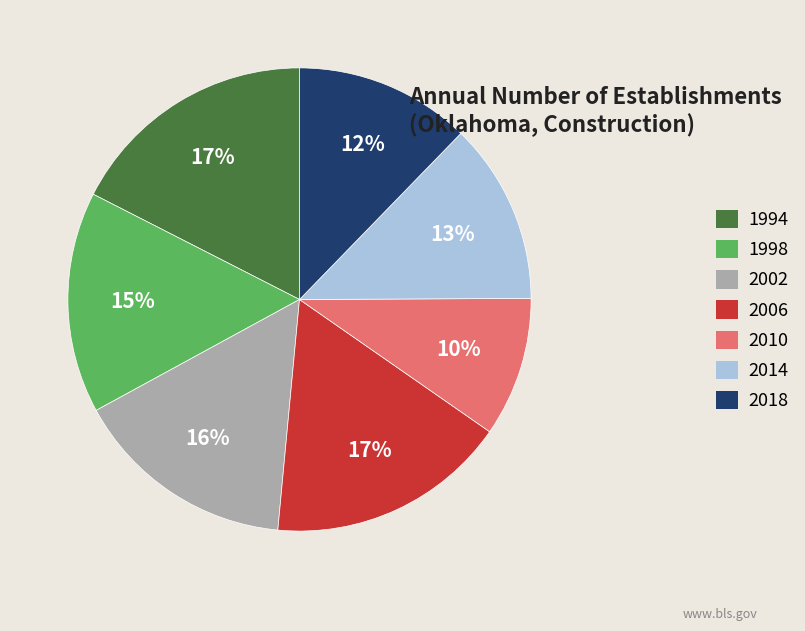

To the nearest percent, what is the average slice percentage?

14%